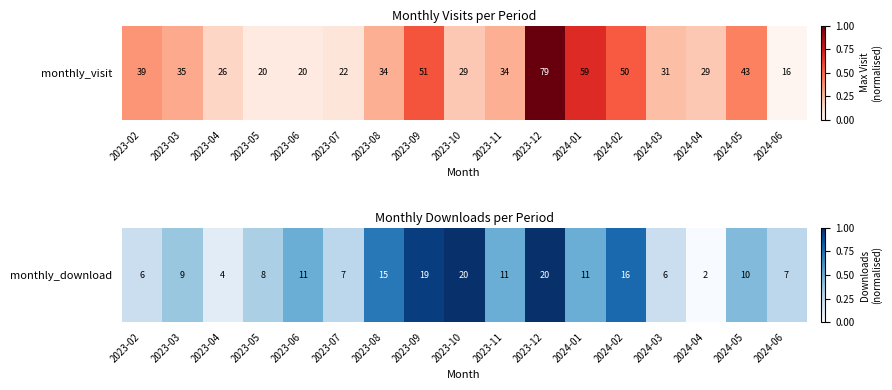

Rank the categories by value from highest to lowest.

2023-10, 2023-12, 2023-09, 2024-02, 2023-08, 2023-06, 2023-11, 2024-01, 2024-05, 2023-03, 2023-05, 2023-07, 2024-06, 2023-02, 2024-03, 2023-04, 2024-04